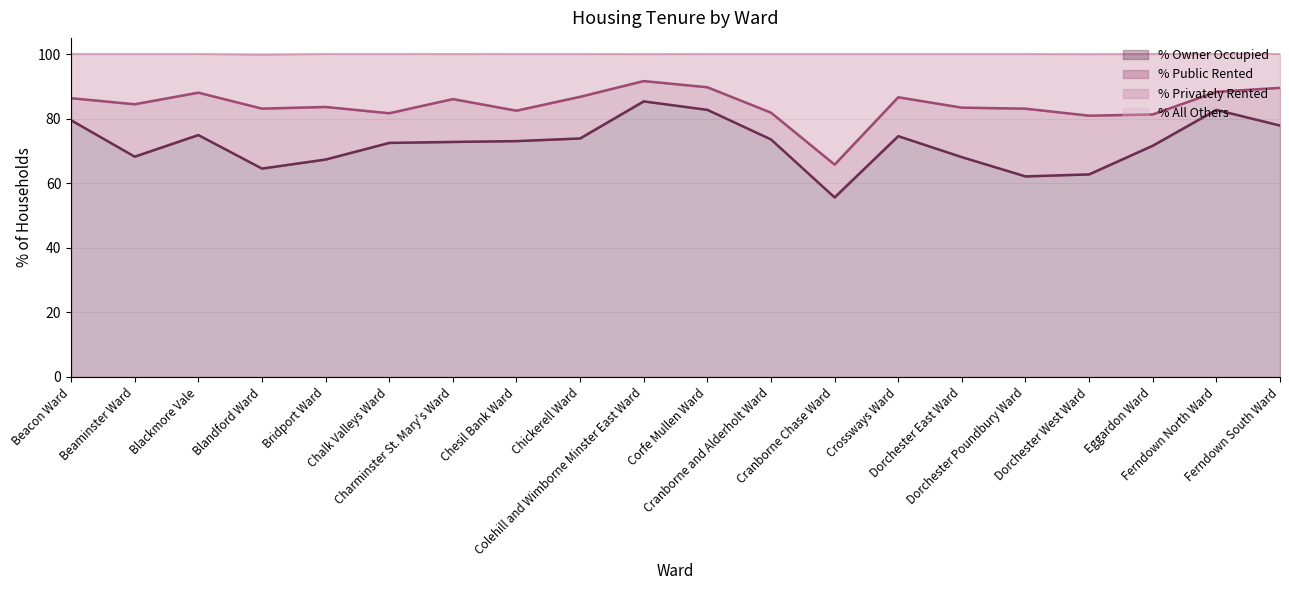

Which series has the largest range (max minus min)?

% Owner Occupied